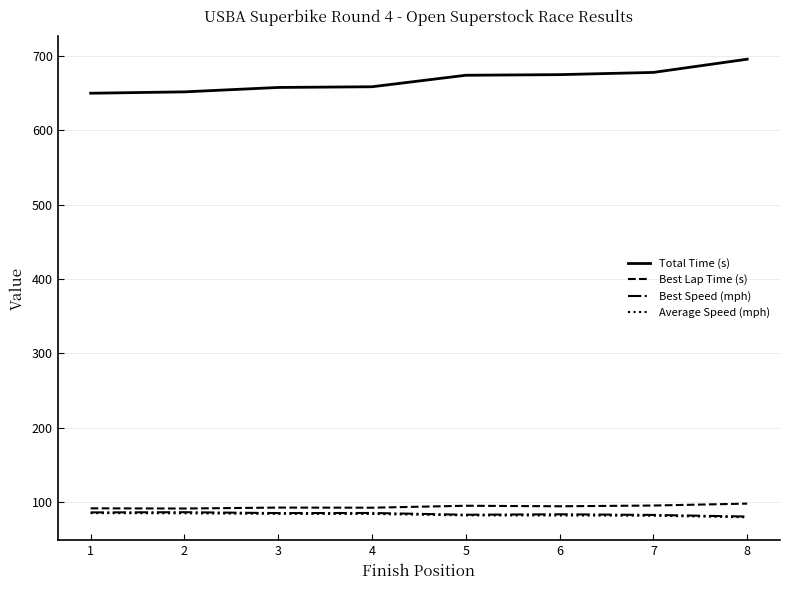

What is the minimum value shown in the chart?

79.7